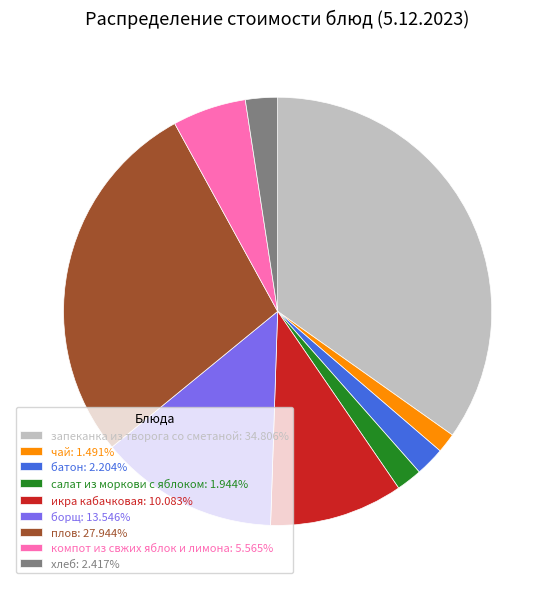

Count the number of slices in the pie.

9